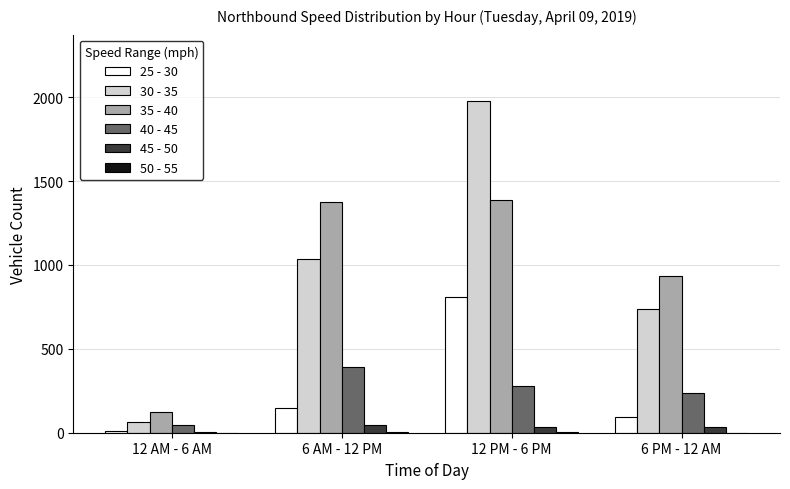

At which category is the sum across all series the highest?

12 PM - 6 PM